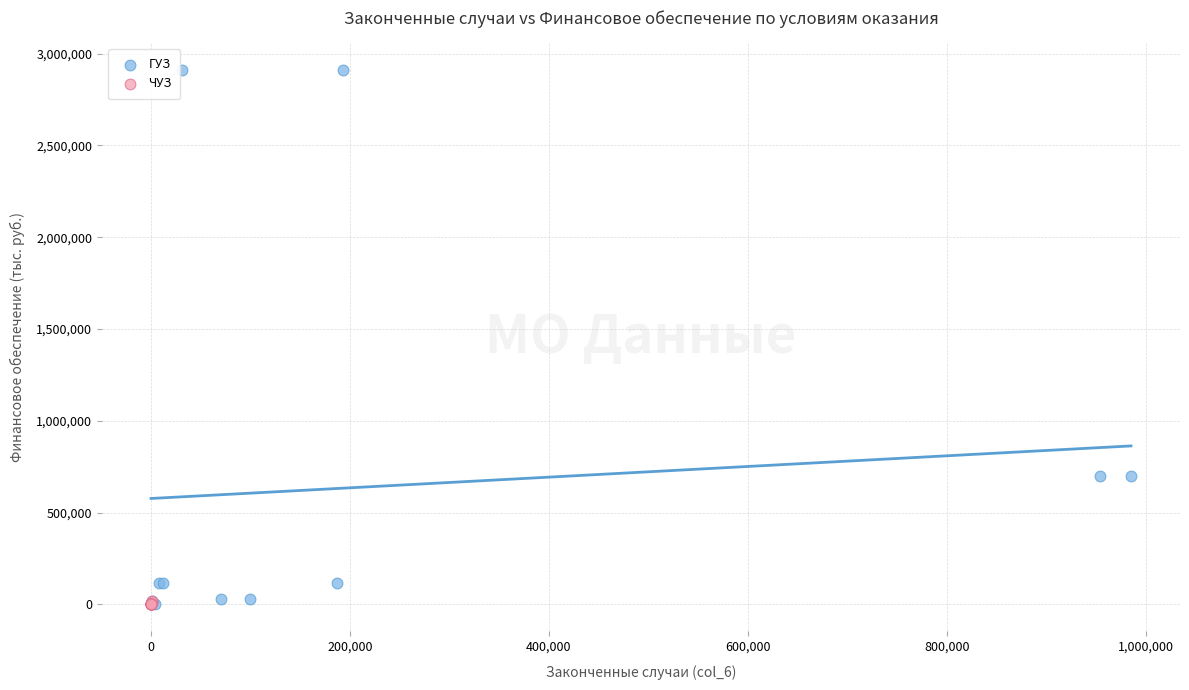

Which series contains the highest Y value?

ГУЗ